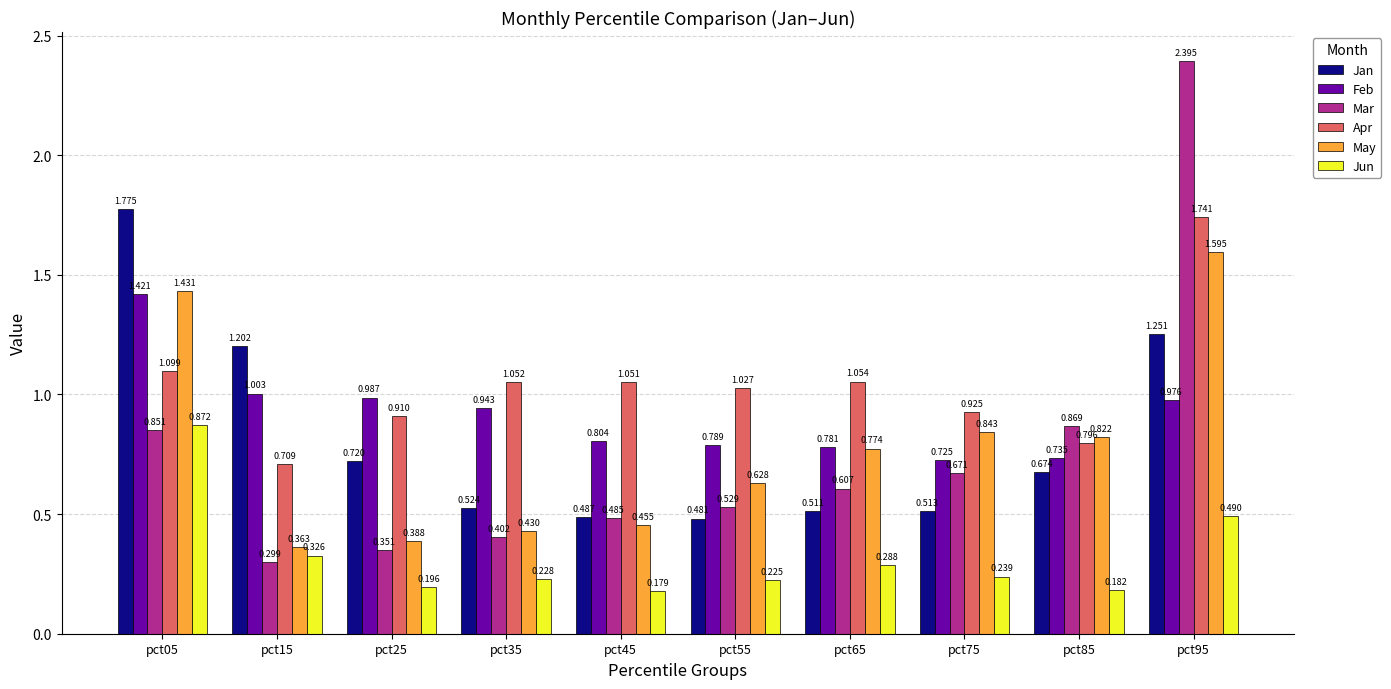

What are all the series names shown in the legend?

Jan, Feb, Mar, Apr, May, Jun